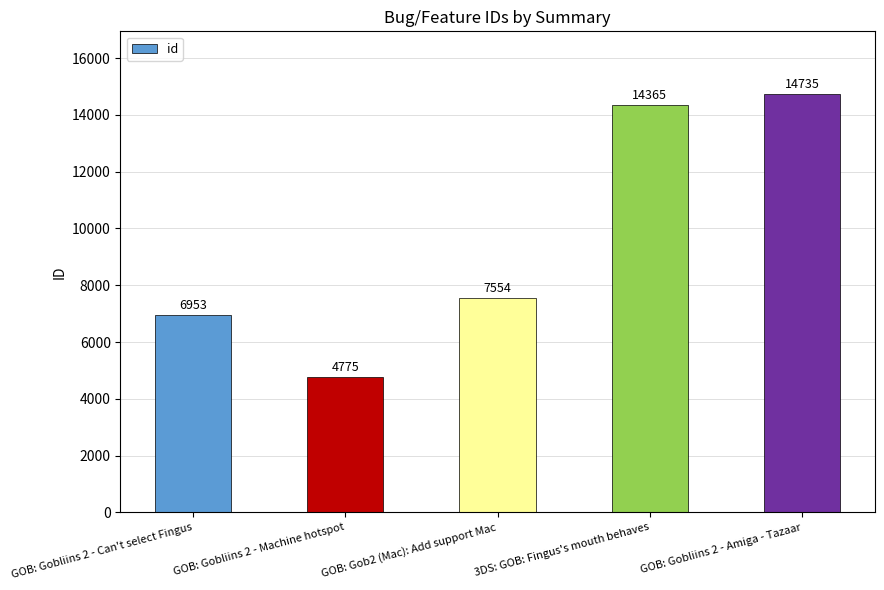

Rank the categories by value from lowest to highest.

GOB: Gobliins 2 - Machine hotspot, GOB: Gobliins 2 - Can't select Fingus, GOB: Gob2 (Mac): Add support Mac, 3DS: GOB: Fingus's mouth behaves, GOB: Gobliins 2 - Amiga - Tazaar